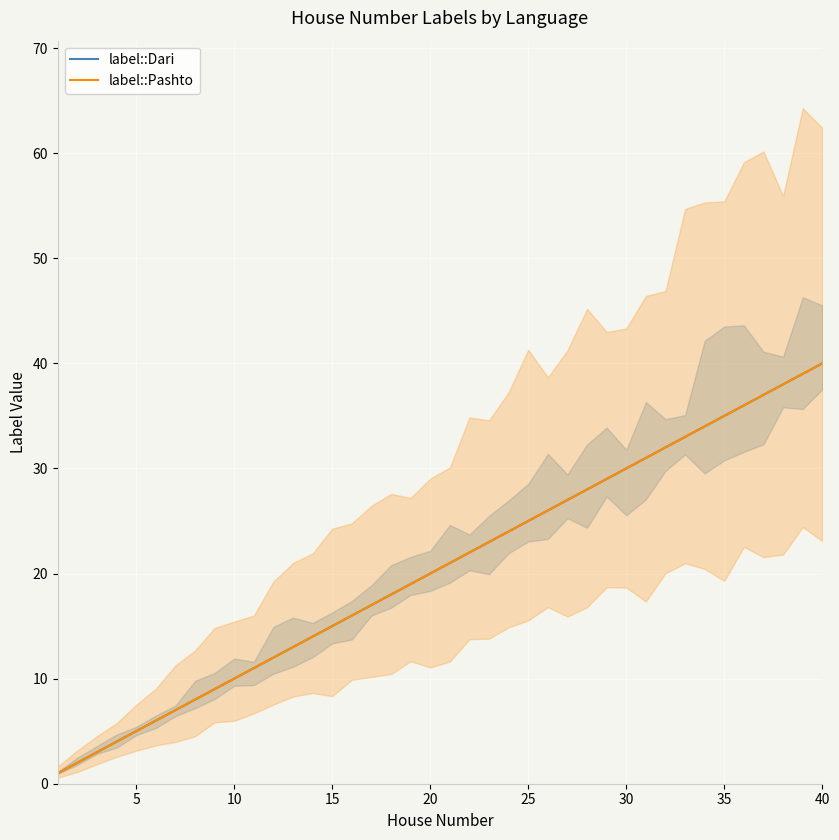

Count the number of data series in this chart.

2